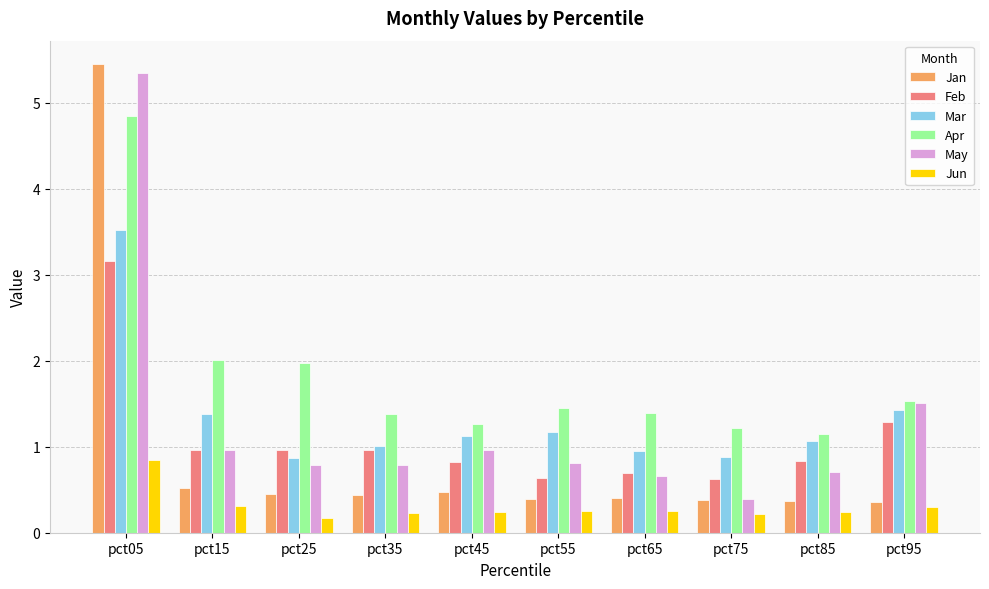

List the series in order of their peak value, highest first.

Jan, May, Apr, Mar, Feb, Jun